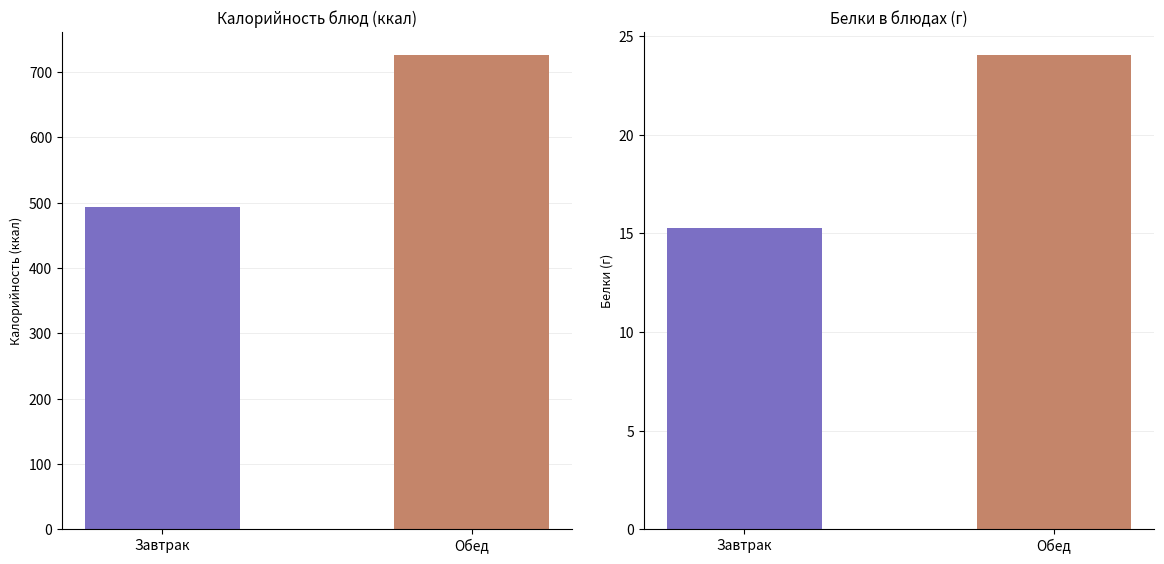

True or false: Калорийность has a value of 744.2 at Завтрак.

False